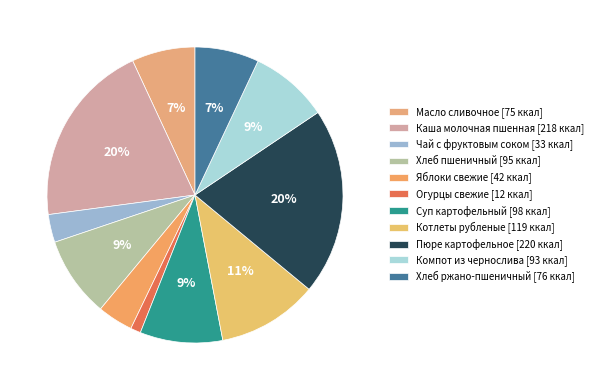

To the nearest percent, what is the difference between the largest and smallest slice percentages?

19%